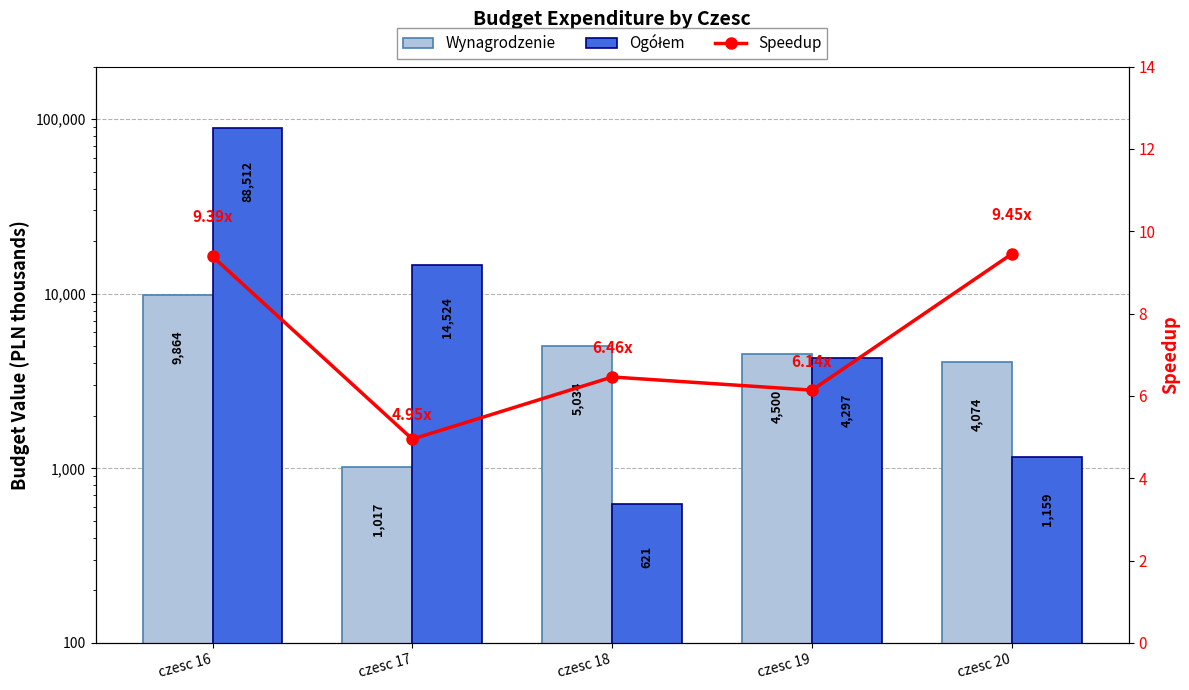

Which series has the largest total across all categories?

Ogółem